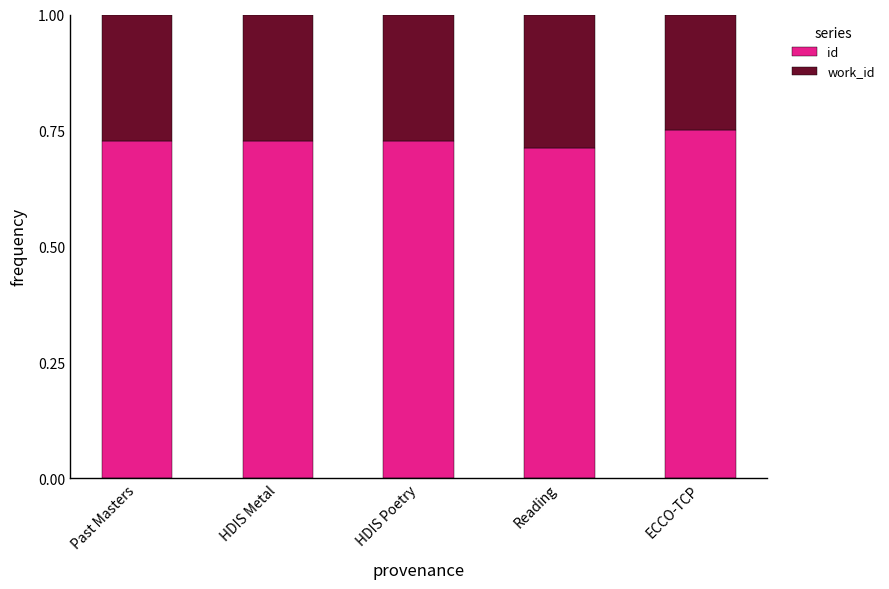

What is the total value across all series at ECCO-TCP?

1.0